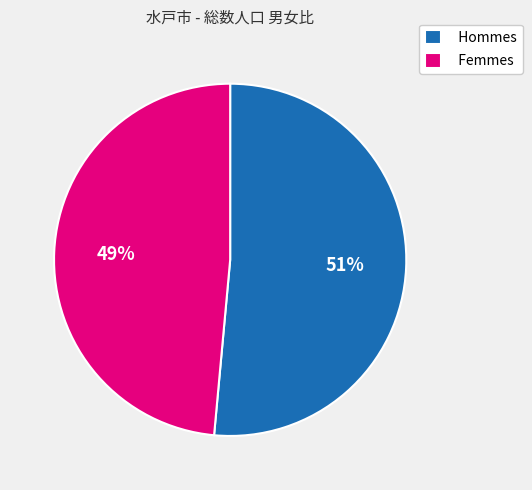

Rank the categories by value from lowest to highest.

Femmes, Hommes